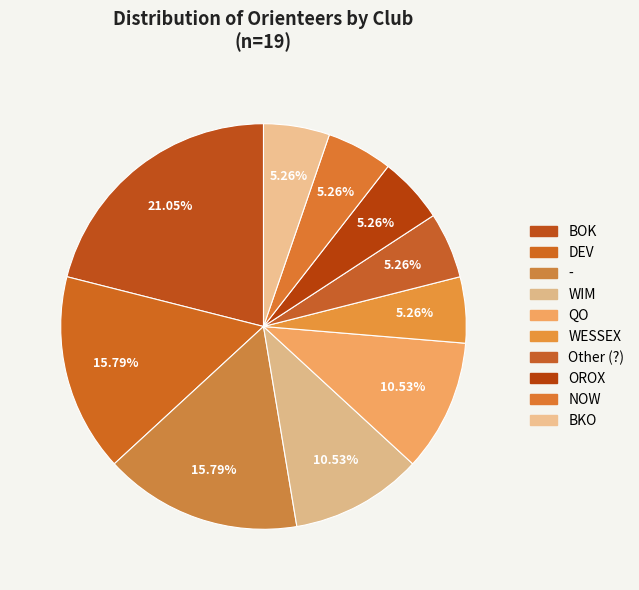

How many slices are in this pie chart?

10